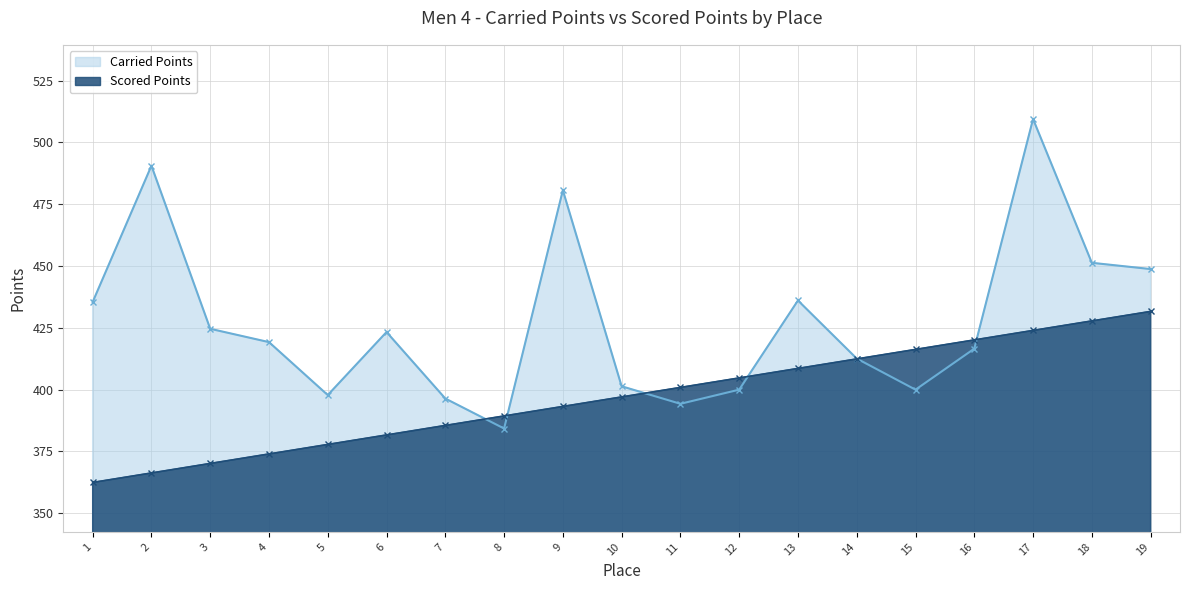

Which category has the highest value in the Scored Points series?

19